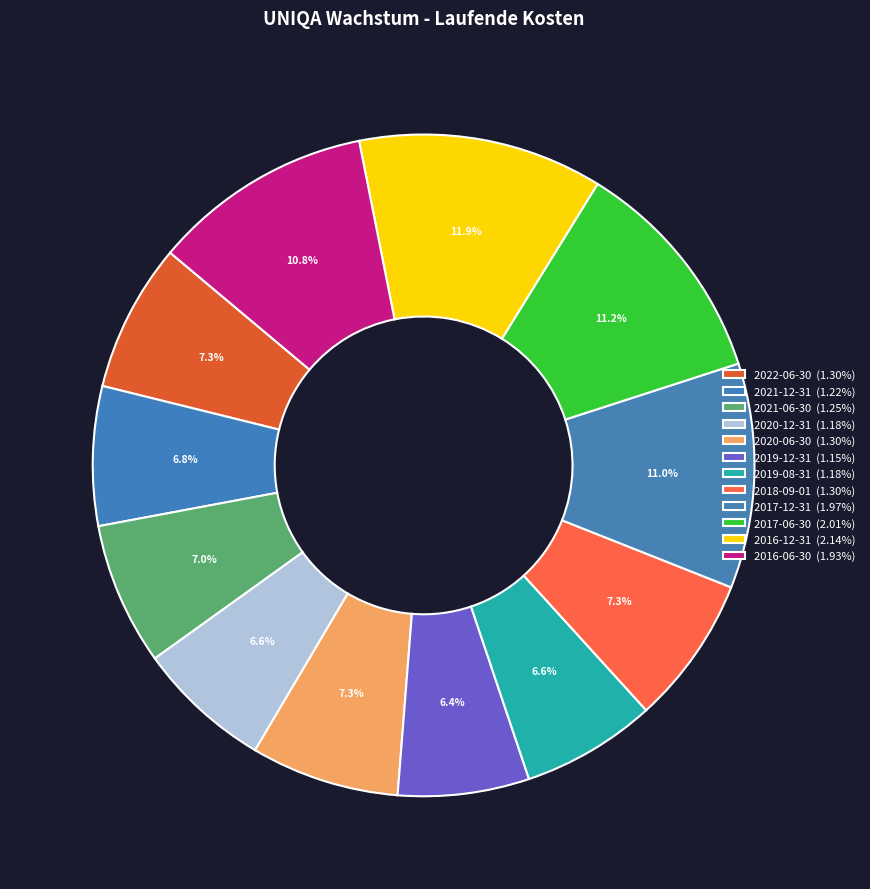

Is there any slice that represents more than half of the pie?

No